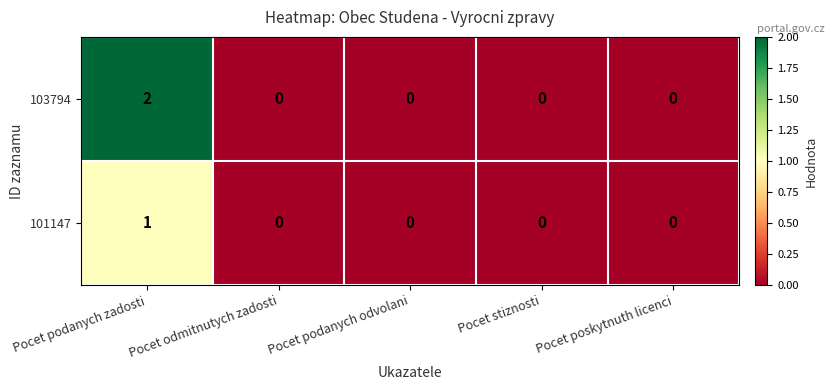

Reading right to left, list all the values displayed in this chart.

103794: Pocet poskytnuth licenci=0	Pocet stiznosti=0	Pocet podanych odvolani=0	Pocet odmitnutych zadosti=0	Pocet podanych zadosti=2
101147: Pocet poskytnuth licenci=0	Pocet stiznosti=0	Pocet podanych odvolani=0	Pocet odmitnutych zadosti=0	Pocet podanych zadosti=1